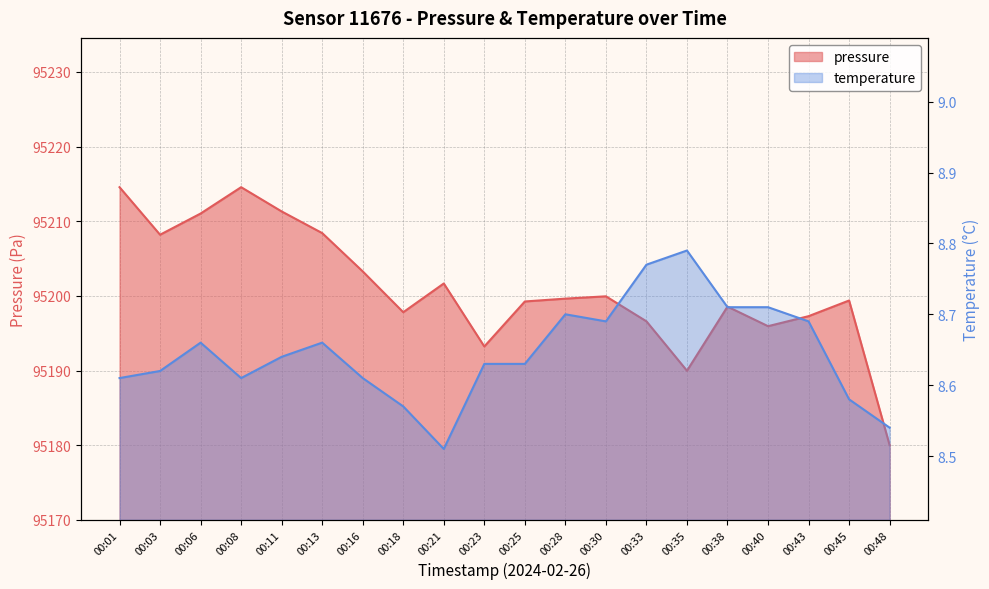

What is the smallest value displayed?

8.5